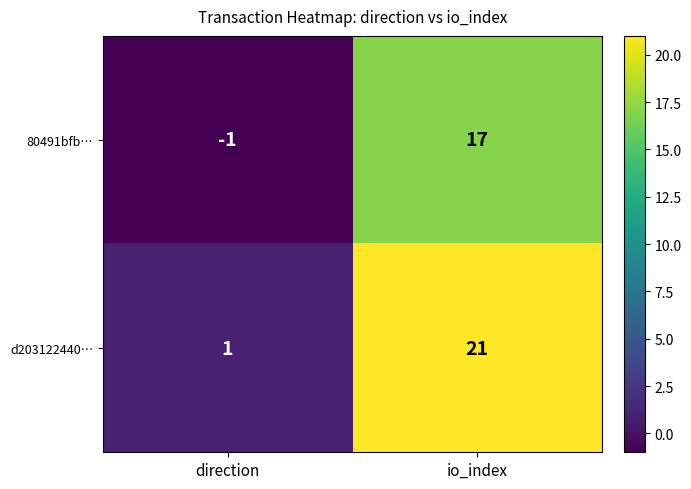

Is it true that d203122440… equals 1 at direction?

True